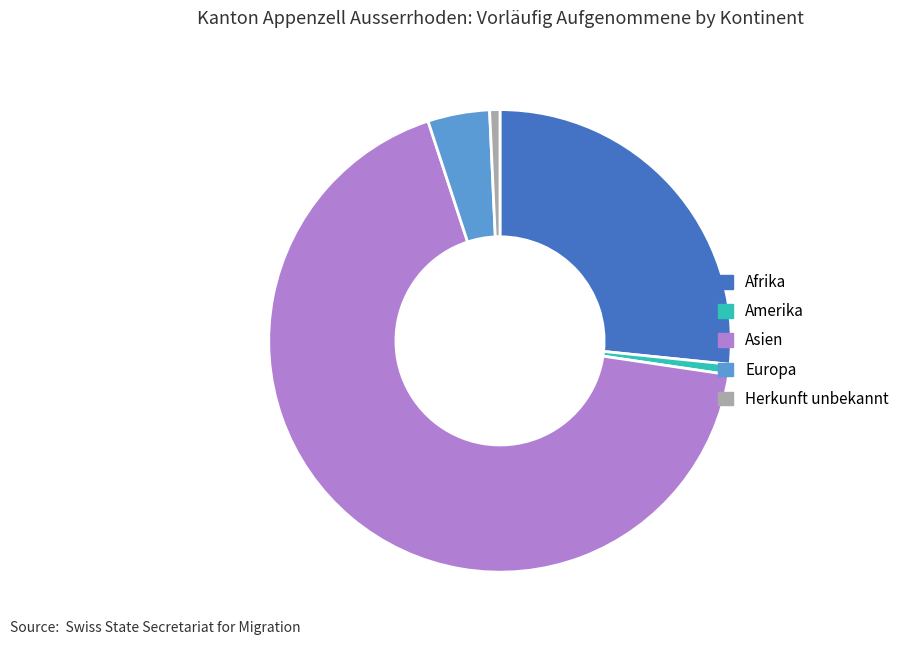

Is there any slice that represents more than half of the pie?

Yes